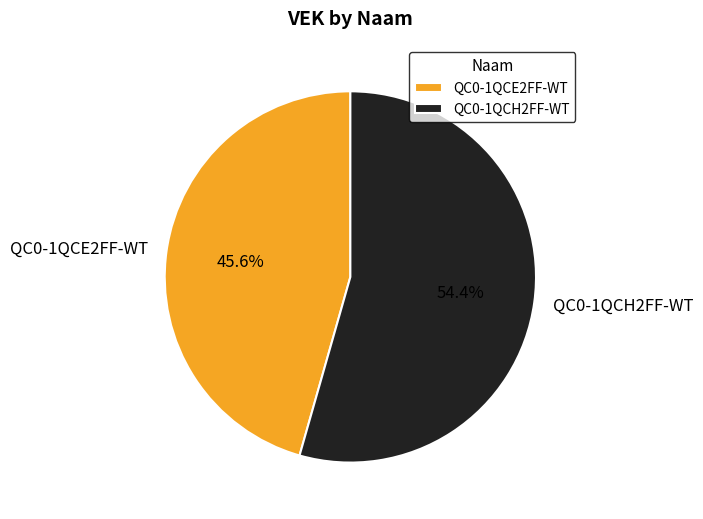

Which category accounts for the majority?

QC0-1QCH2FF-WT